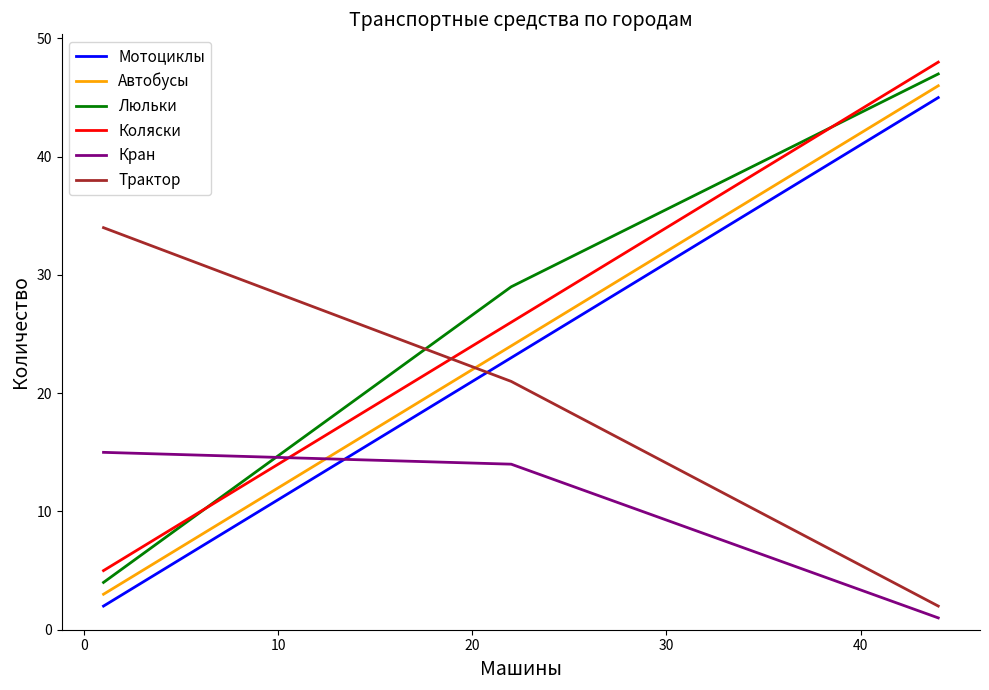

What is the difference between the second highest and minimum values in the Мотоциклы series?

21